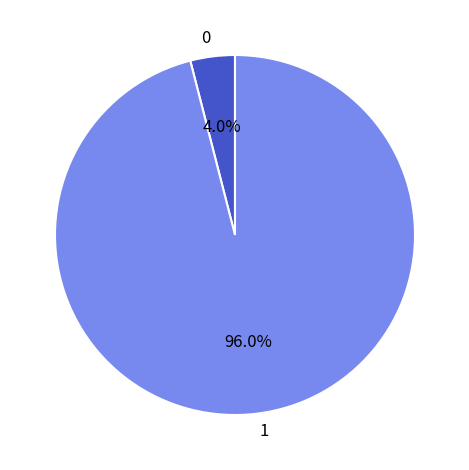

What is the majority slice?

1